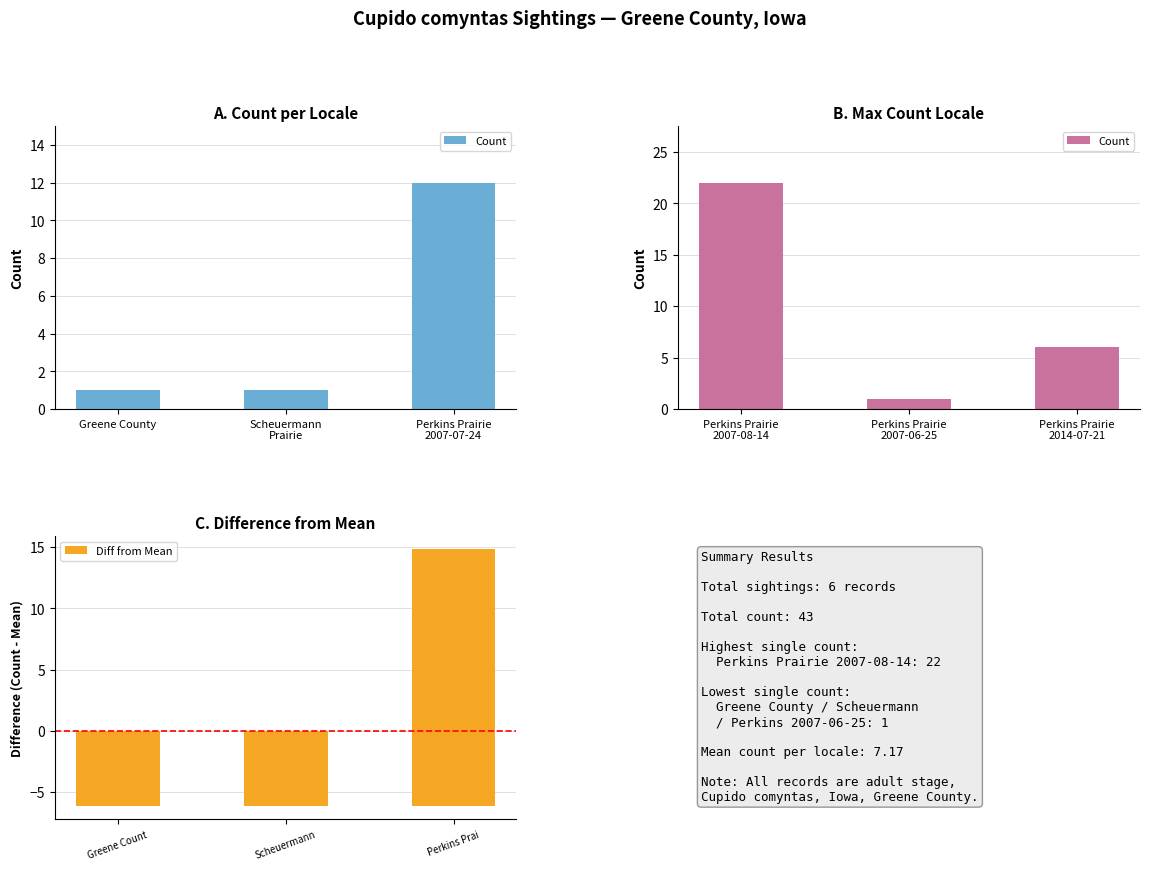

Count the number of data series in this chart.

1